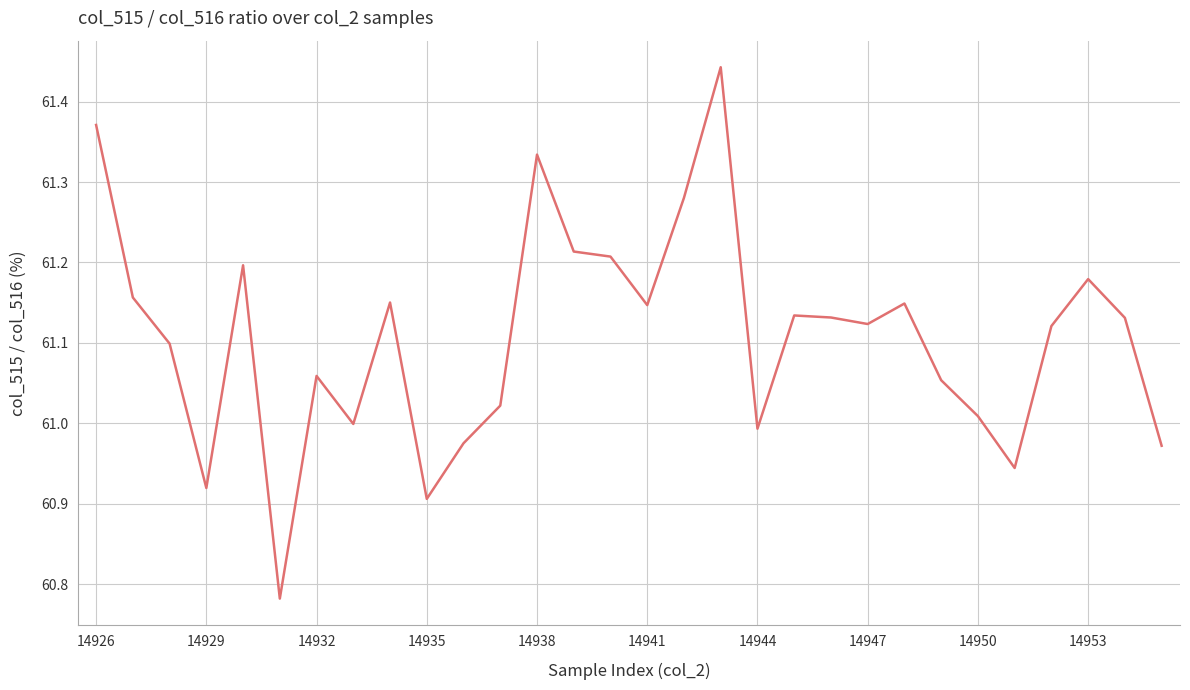

How many interior local peaks (higher than both neighbors) does the data have?

8